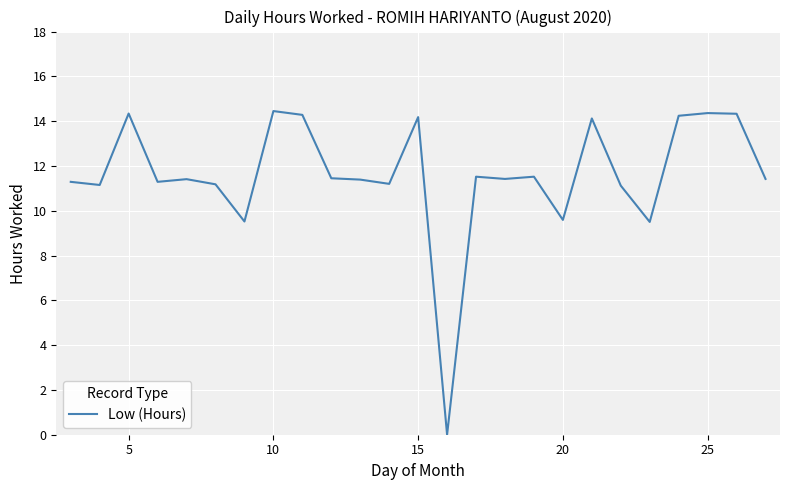

The value at 10 is 21.0. True or false?

False